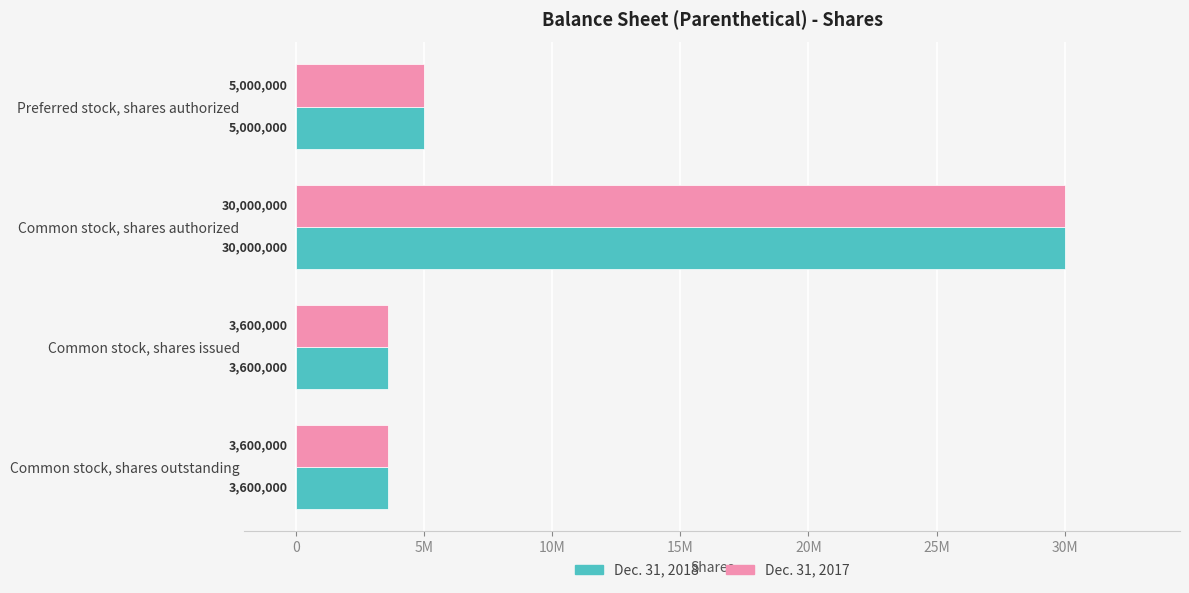

What are all the series names shown in the legend?

Dec. 31, 2018, Dec. 31, 2017